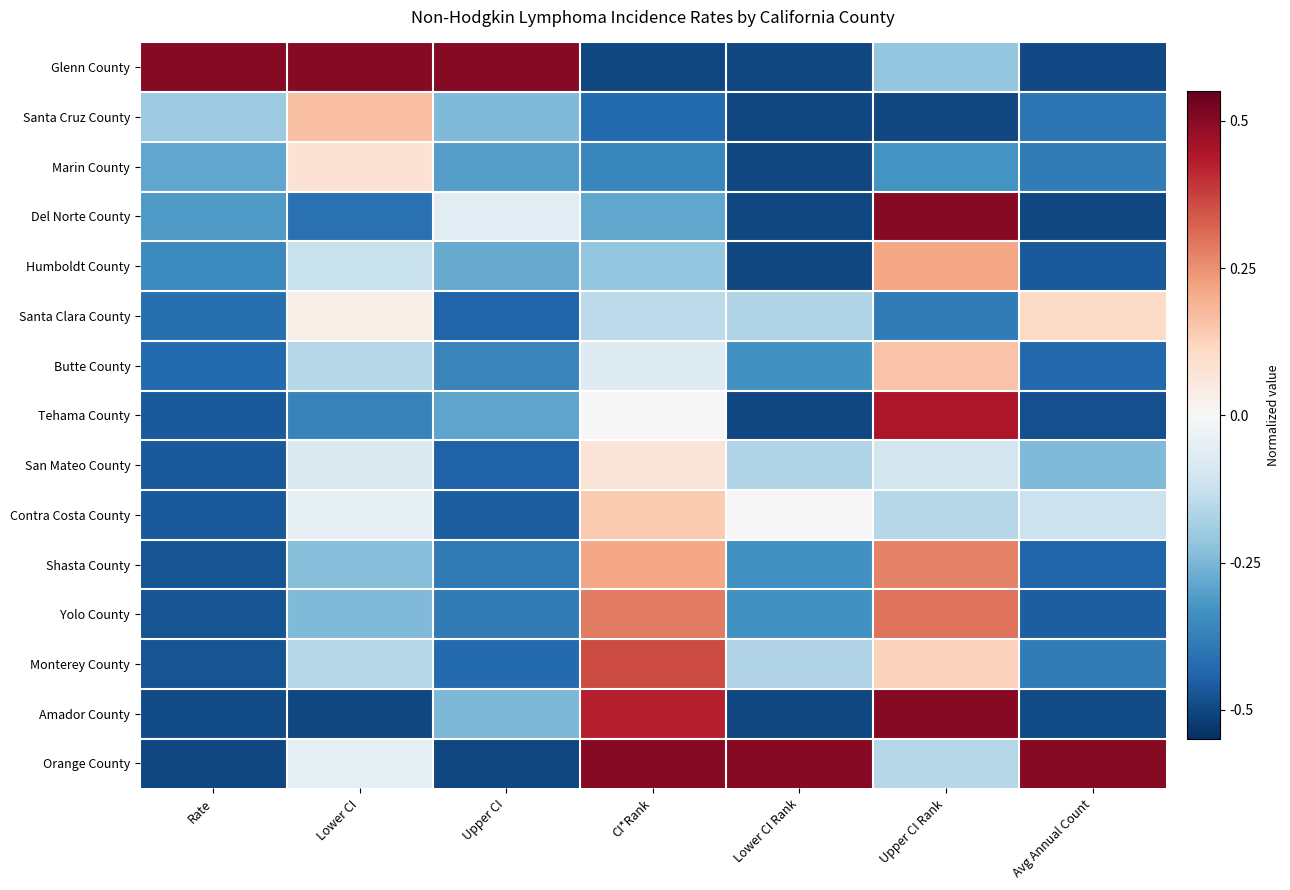

Between Upper CI Rank and Avg Annual Count, which series saw the biggest shift?

Del Norte County